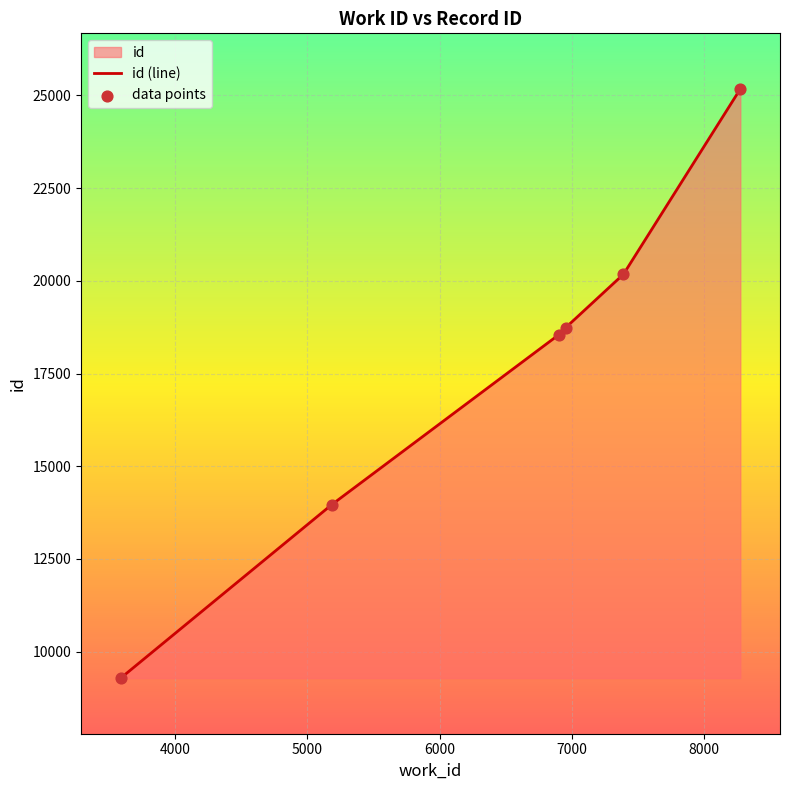

True or false: there are more than 2 points higher than both neighbors.

False